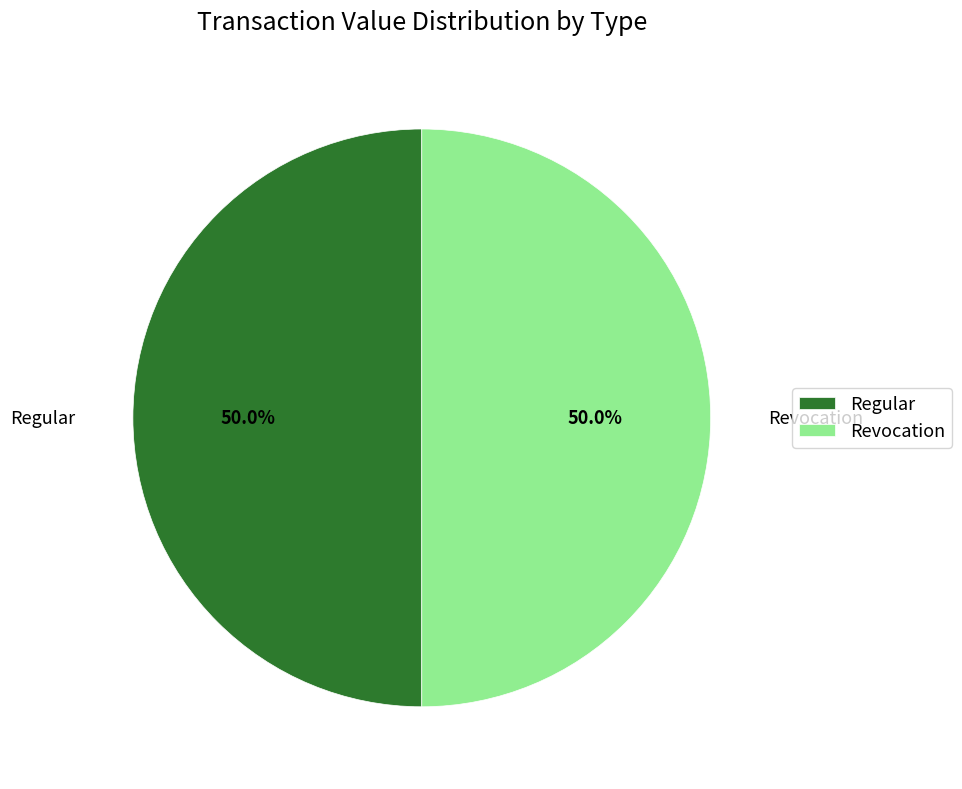

What percentage is NOT represented by Regular?

50.0%